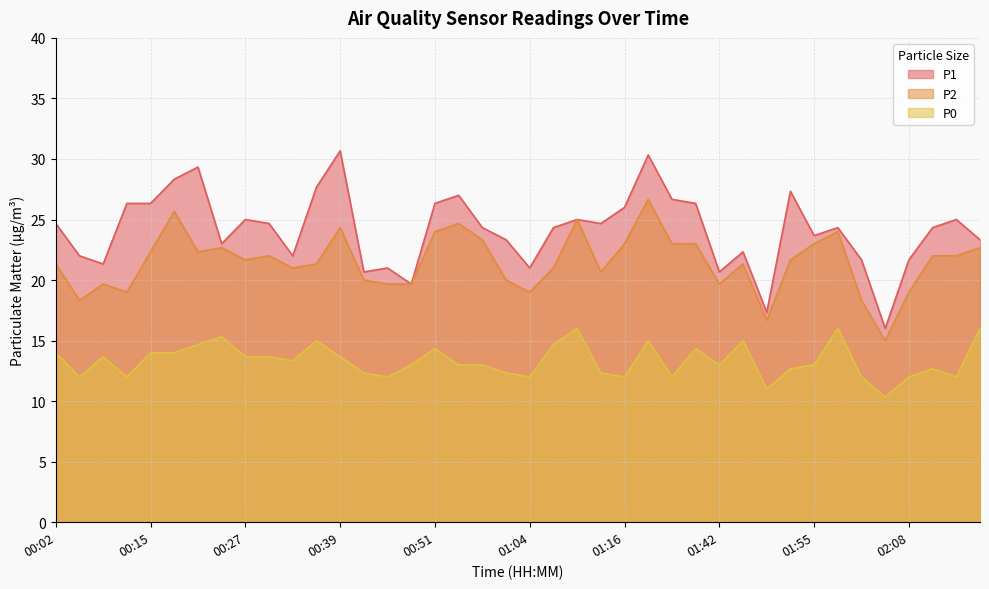

What is the label of the 34th point from the right?

00:21